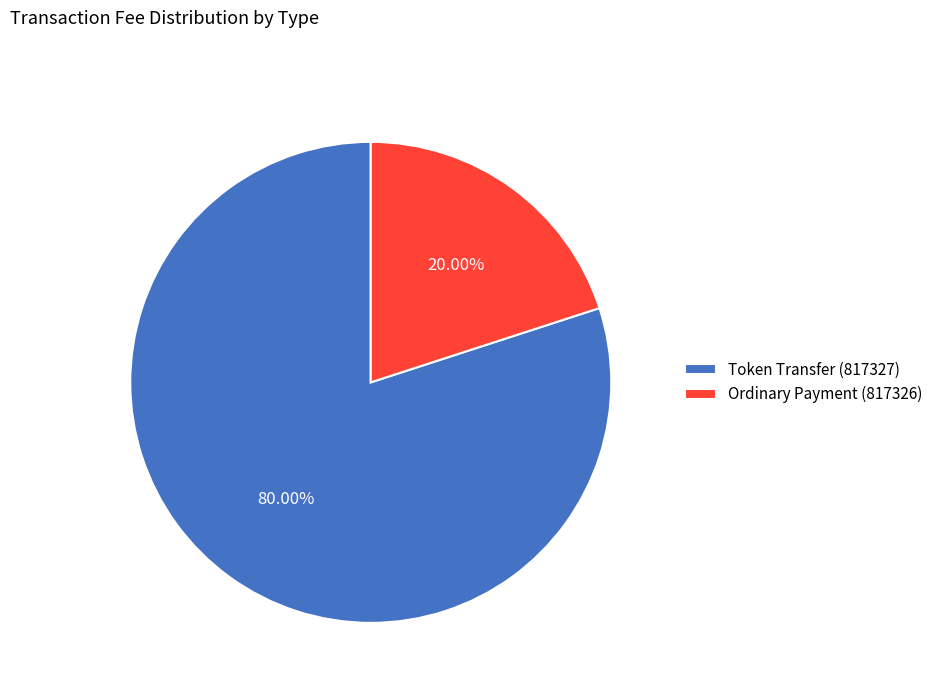

What percentage is the Ordinary Payment (817326) slice, to the nearest percent?

20%